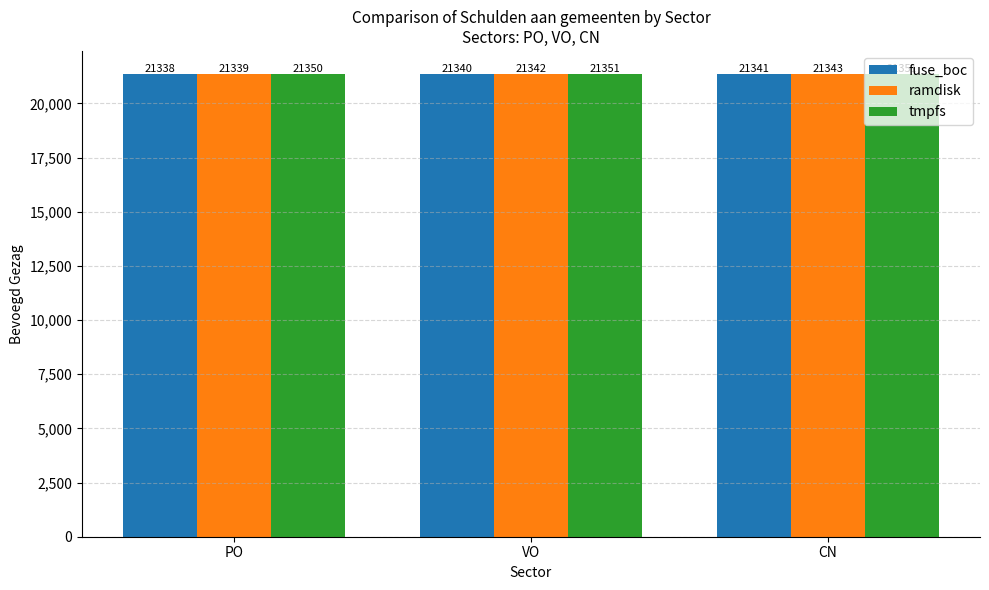

Count the tmpfs values in the range 21350 to 21351.

3